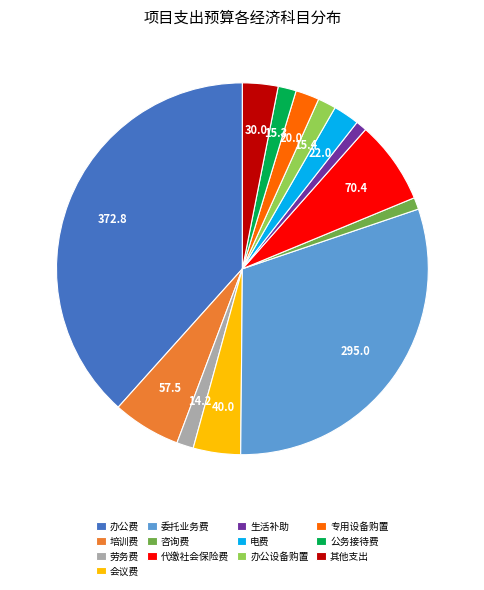

Which has a higher value, 咨询费 or 培训费?

培训费